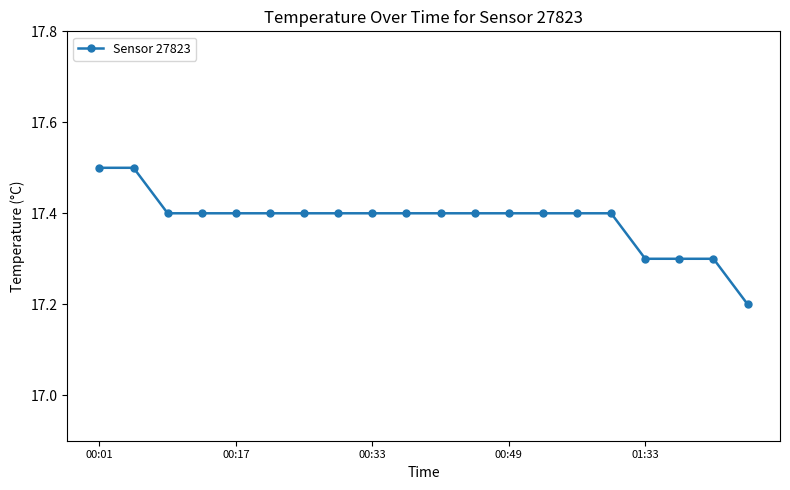

What is the value of the 19th point from the left?

17.3